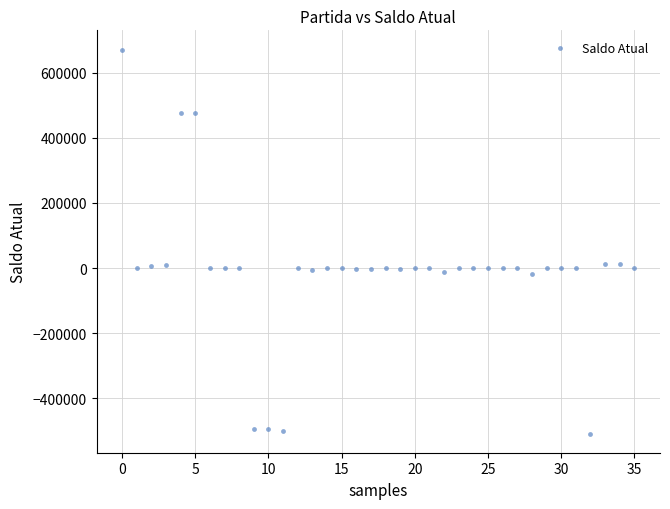

What is the range of Y values (max minus min)?

1179323.1